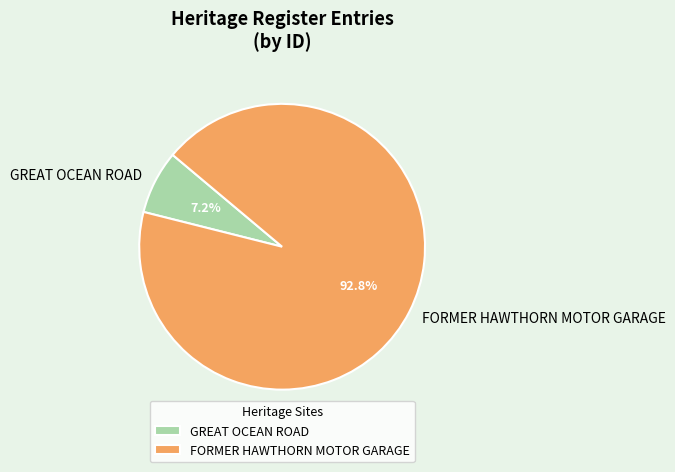

To the nearest percent, what is the difference between the largest and smallest slice percentages?

86%